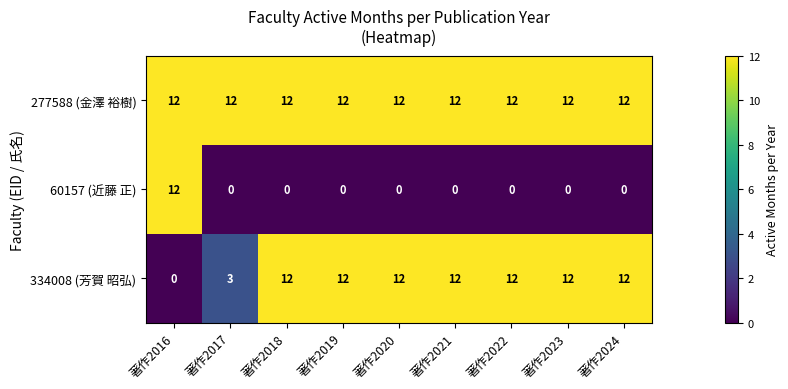

What is the spread (max minus min) of values at 著作2018?

12